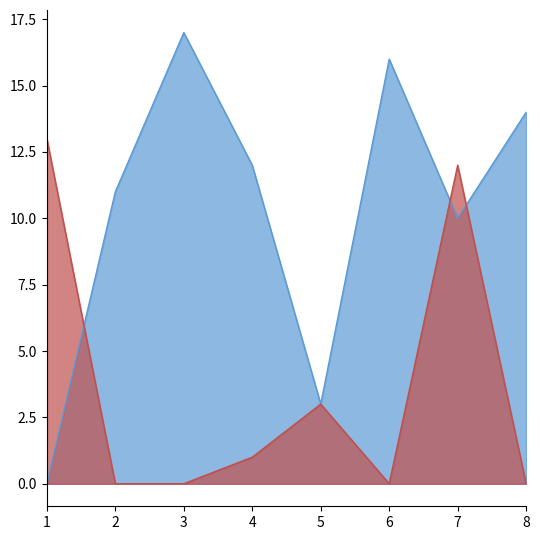

The Score 1 series shows 3 at 5. True or false?

True